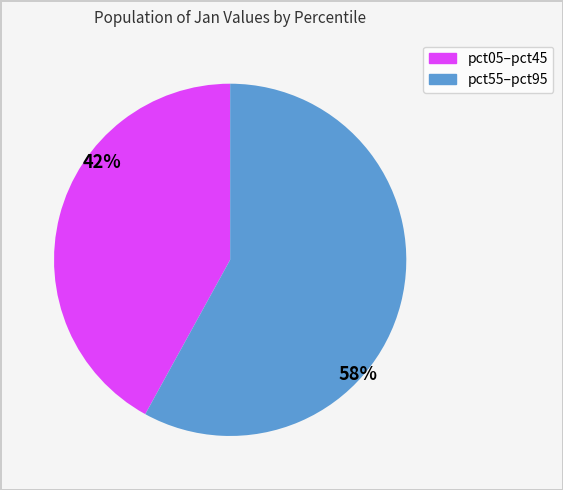

Is there any slice that represents more than half of the pie?

Yes